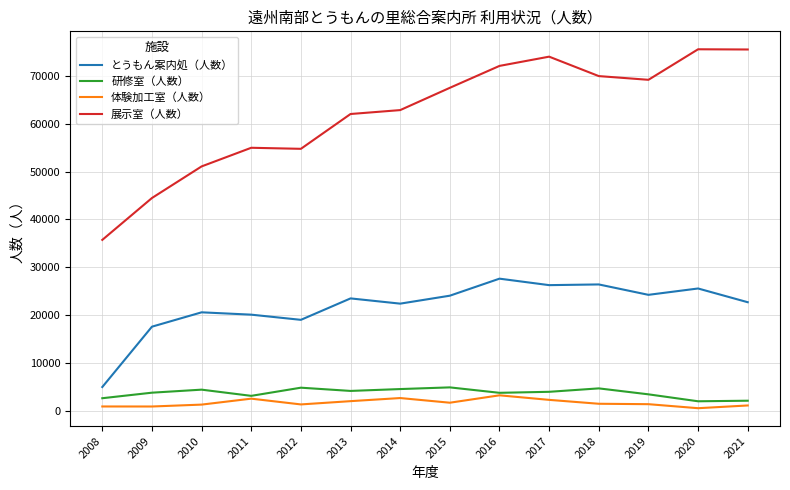

True or false: 研修室（人数） has a value of 3752 at 2009.

True